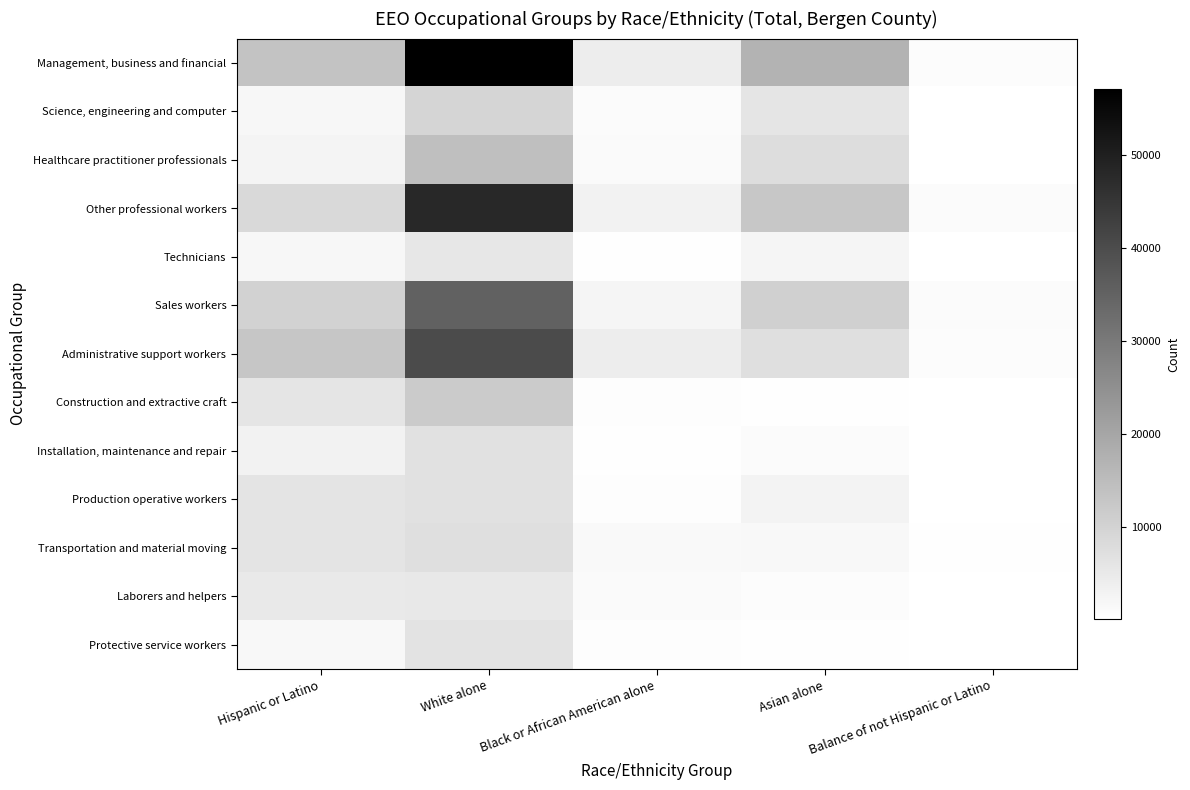

Reading left to right, what are all the values shown in this chart?

Management, business and financial: Hispanic or Latino=13380	White alone=57100	Black or African American alone=4155	Asian alone=16940	Balance of not Hispanic or Latino=860
Science, engineering and computer: Hispanic or Latino=1920	White alone=9665	Black or African American alone=1090	Asian alone=6095	Balance of not Hispanic or Latino=290
Healthcare practitioner professionals: Hispanic or Latino=2725	White alone=14415	Black or African American alone=1400	Asian alone=7715	Balance of not Hispanic or Latino=275
Other professional workers: Hispanic or Latino=8755	White alone=47845	Black or African American alone=3215	Asian alone=12710	Balance of not Hispanic or Latino=1055
Technicians: Hispanic or Latino=2070	White alone=5520	Black or African American alone=540	Asian alone=2460	Balance of not Hispanic or Latino=120
Sales workers: Hispanic or Latino=10195	White alone=35335	Black or African American alone=2345	Asian alone=10775	Balance of not Hispanic or Latino=1050
Administrative support workers: Hispanic or Latino=12965	White alone=40370	Black or African American alone=4240	Asian alone=7415	Balance of not Hispanic or Latino=815
Construction and extractive craft: Hispanic or Latino=6025	White alone=11750	Black or African American alone=590	Asian alone=495	Balance of not Hispanic or Latino=165
Installation, maintenance and repair: Hispanic or Latino=3225	White alone=6995	Black or African American alone=560	Asian alone=1105	Balance of not Hispanic or Latino=115
Production operative workers: Hispanic or Latino=6145	White alone=6800	Black or African American alone=670	Asian alone=2815	Balance of not Hispanic or Latino=270
Transportation and material moving: Hispanic or Latino=6225	White alone=7420	Black or African American alone=1460	Asian alone=1780	Balance of not Hispanic or Latino=355
Laborers and helpers: Hispanic or Latino=5125	White alone=5400	Black or African American alone=1370	Asian alone=895	Balance of not Hispanic or Latino=210
Protective service workers: Hispanic or Latino=1810	White alone=6515	Black or African American alone=600	Asian alone=340	Balance of not Hispanic or Latino=125